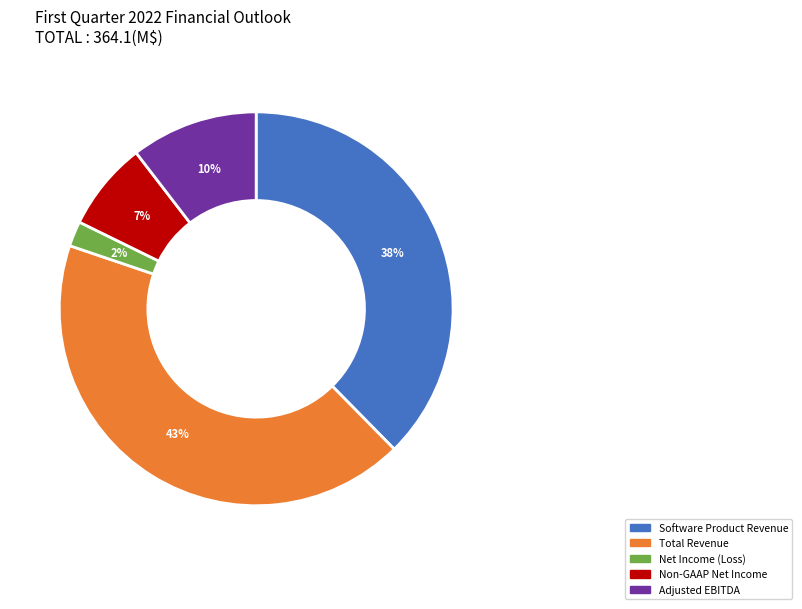

How many slices are in this pie chart?

5